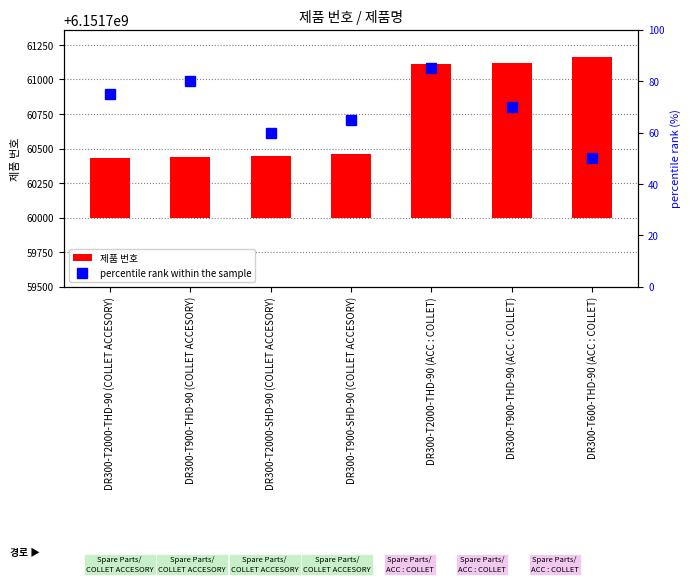

What is the highest value of the percentile rank within the sample series?

85